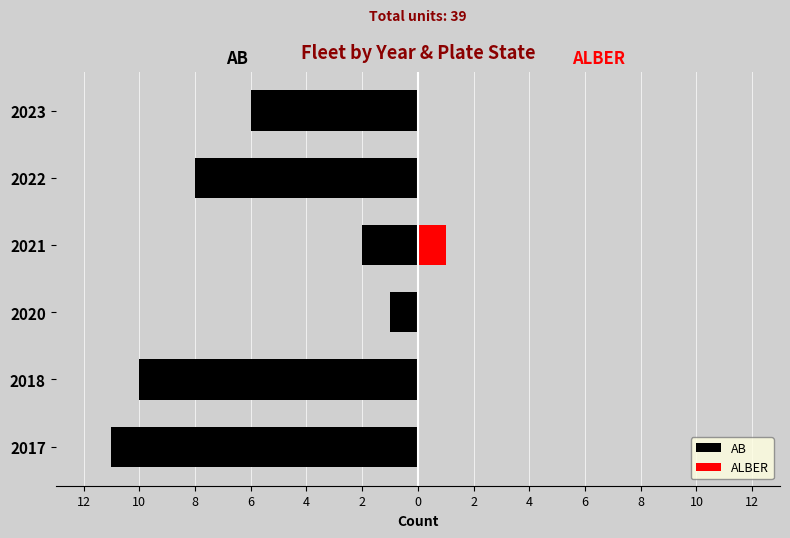

Between 4 and 6, which is larger?

6